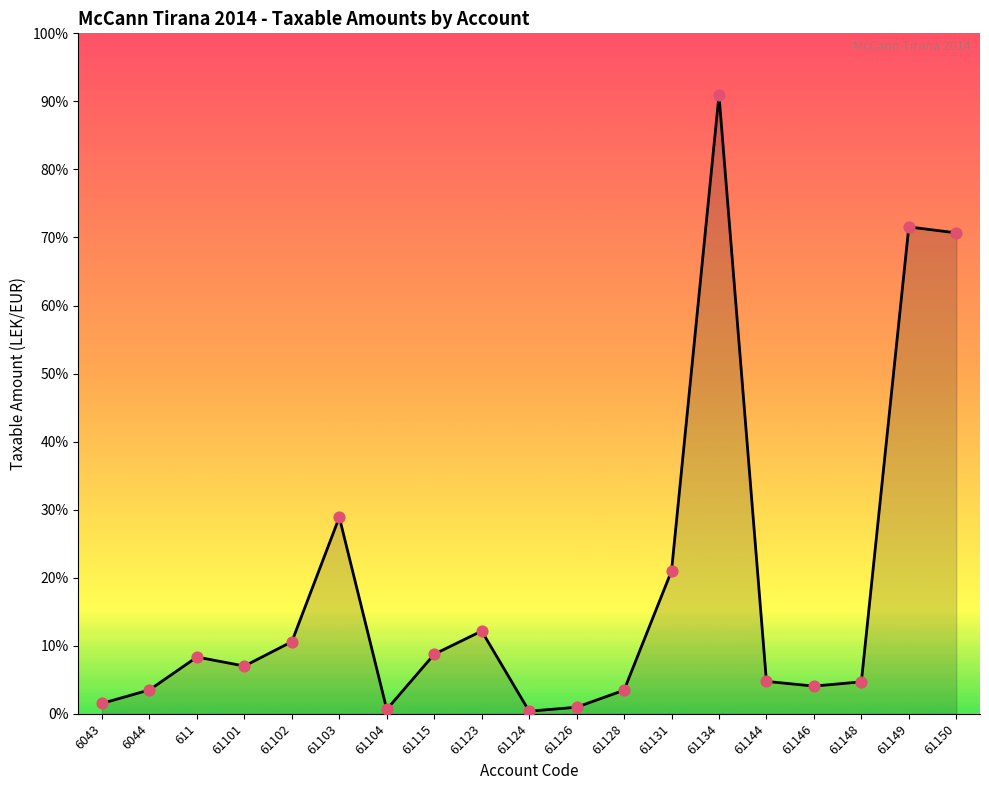

Between 61148 and 61150, which is larger?

61150